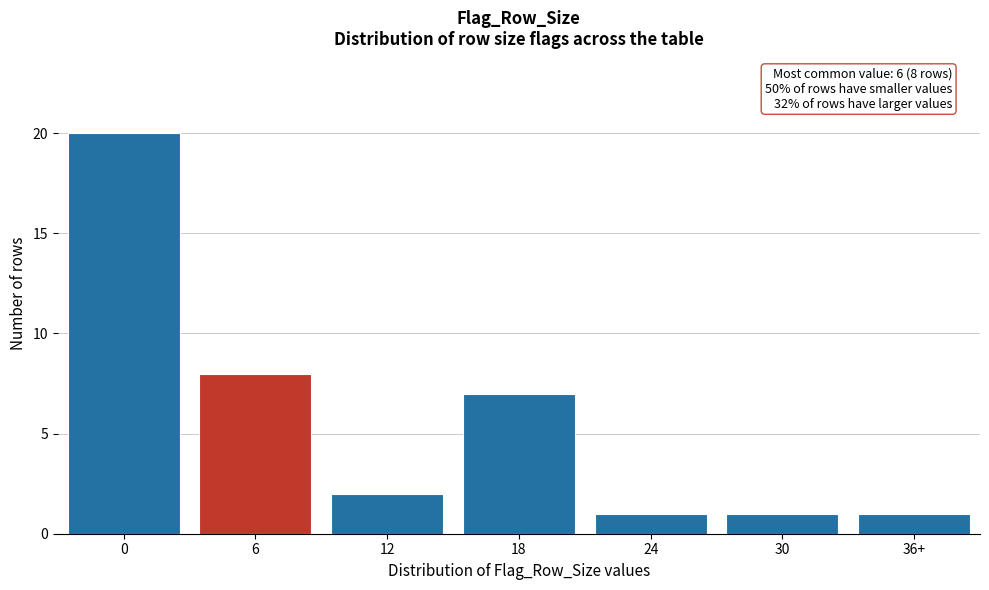

Reading right to left, transcribe all the data shown in this chart.

1	1	1	7	2	8	20